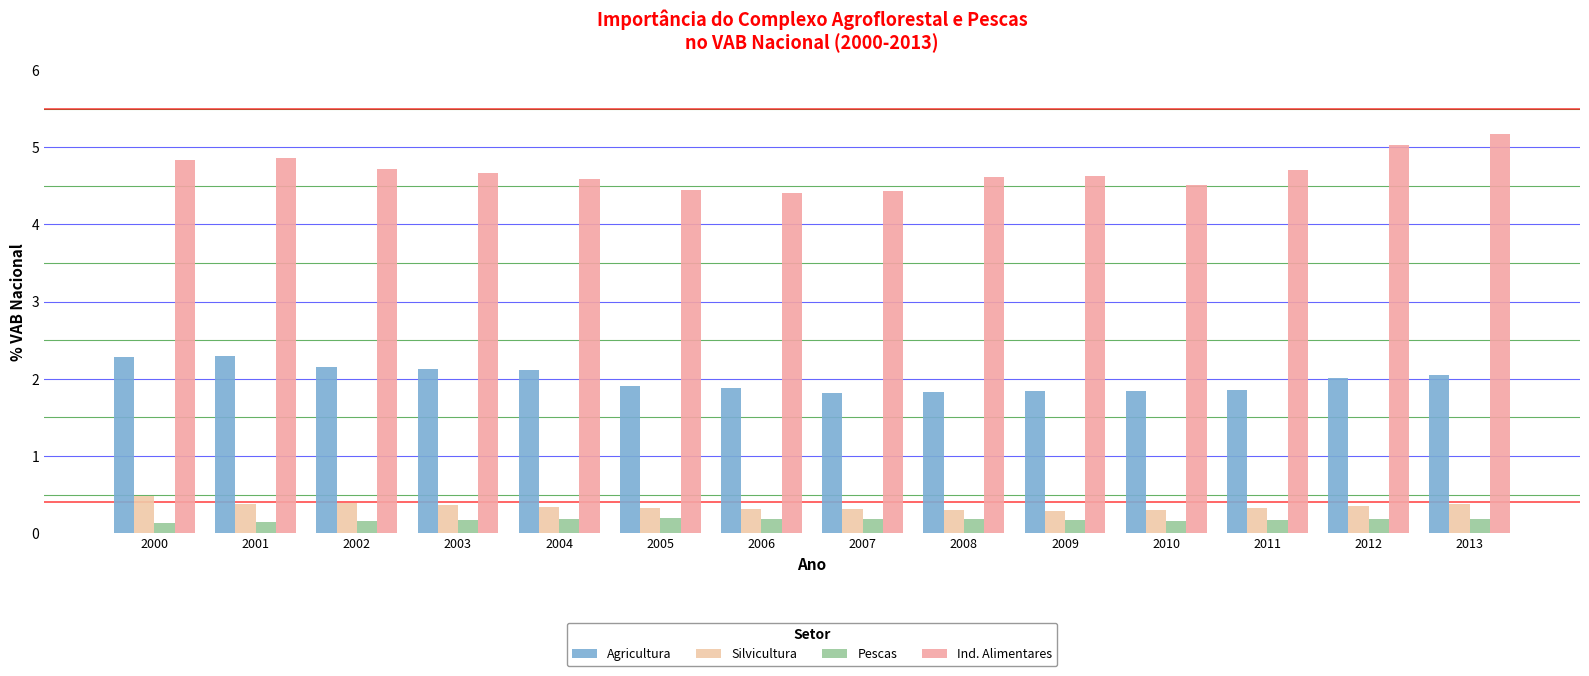

Is the value of Agricultura at 2000 greater than the value of Ind. Alimentares at 2007?

No